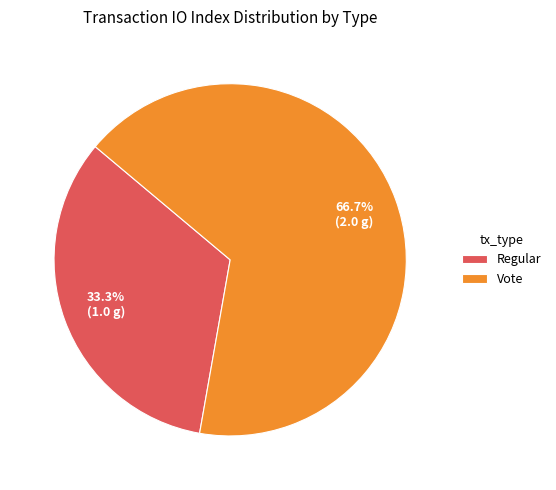

Is there a majority slice in this chart?

Yes